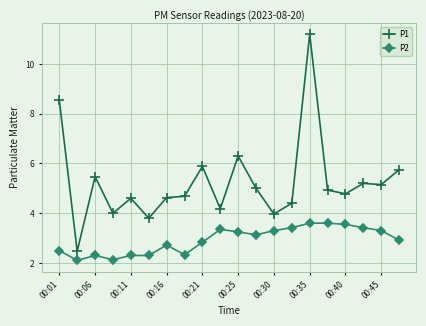

True or false: P2 and P1 intersect in this chart.

False